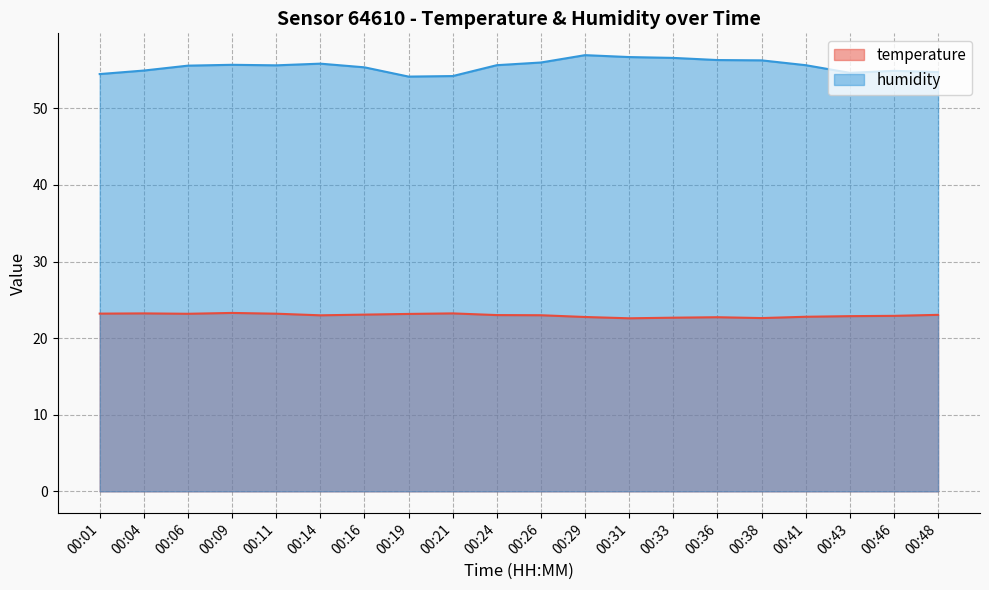

How many lines are shown in the chart?

2